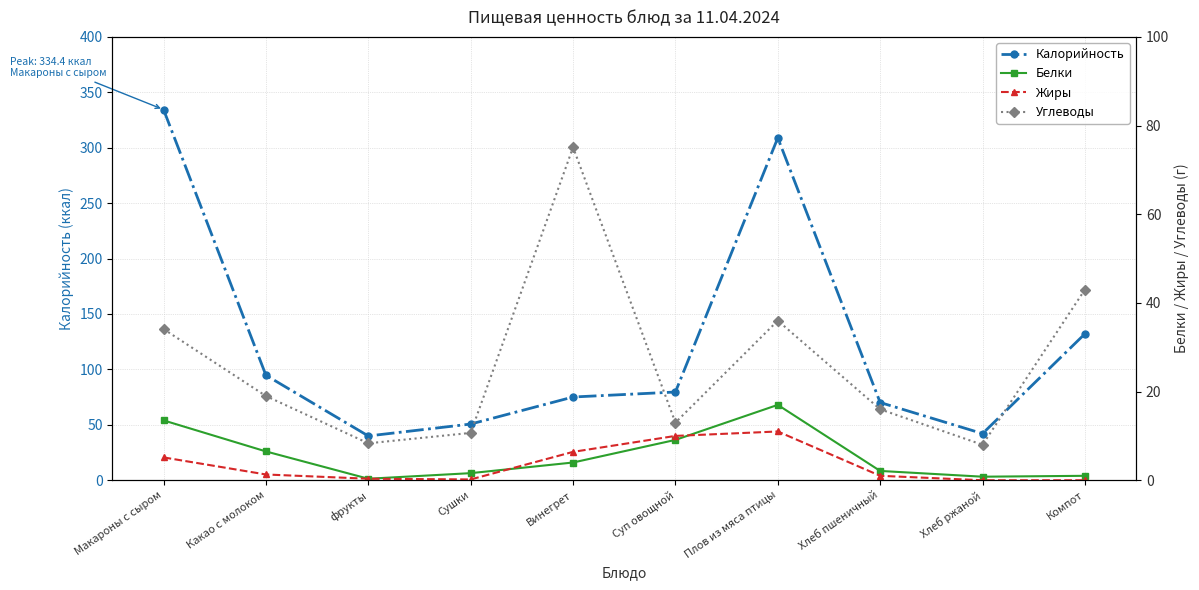

Which has a higher value, Хлеб пшеничный or Макароны с сыром?

Макароны с сыром